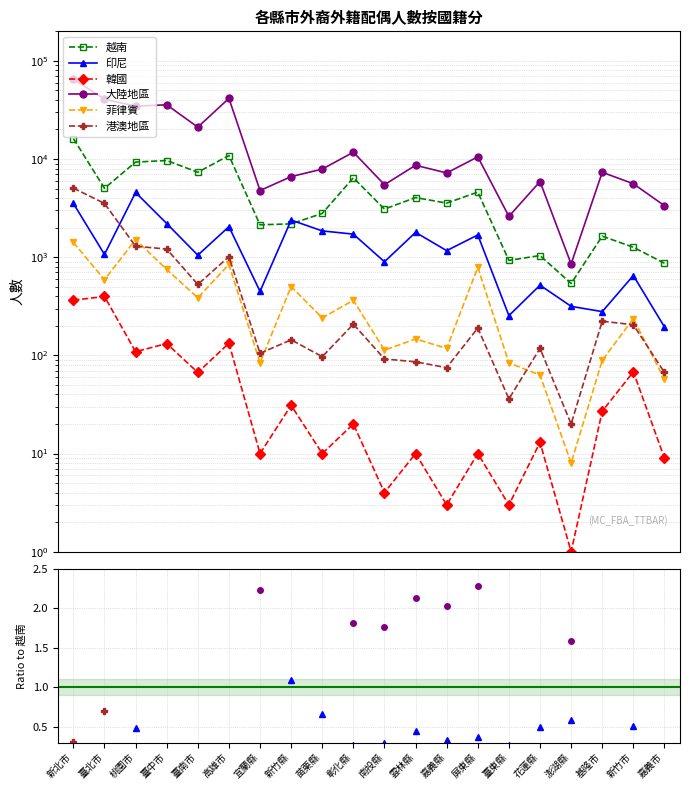

At which label does 越南 reach its minimum?

澎湖縣